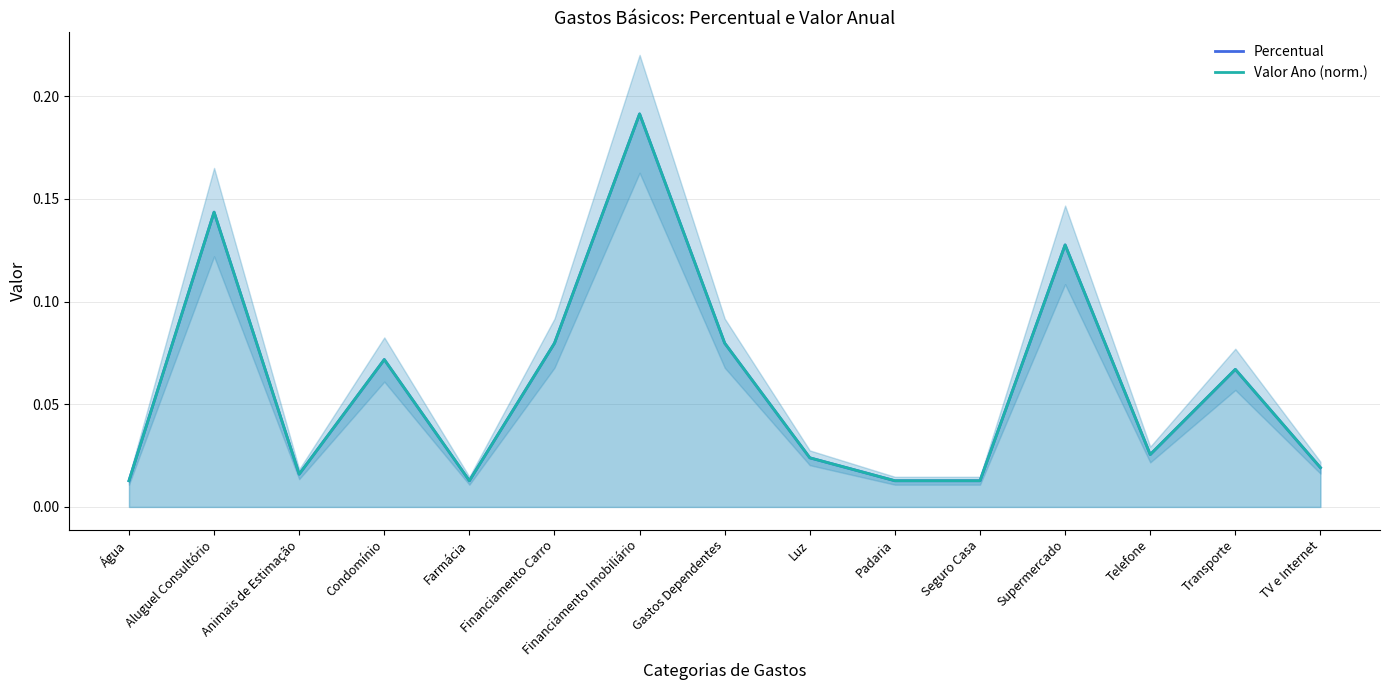

Reading left to right, what are all the values shown in this chart?

Percentual: Água=0.0	Aluguel Consultório=0.1	Animais de Estimação=0.0	Condomínio=0.1	Farmácia=0.0	Financiamento Carro=0.1	Financiamento Imobiliário=0.2	Gastos Dependentes=0.1	Luz=0.0	Padaria=0.0	Seguro Casa=0.0	Supermercado=0.1	Telefone=0.0	Transporte=0.1	TV e Internet=0.0
Valor Ano (norm.): Água=0.0	Aluguel Consultório=0.1	Animais de Estimação=0.0	Condomínio=0.1	Farmácia=0.0	Financiamento Carro=0.1	Financiamento Imobiliário=0.2	Gastos Dependentes=0.1	Luz=0.0	Padaria=0.0	Seguro Casa=0.0	Supermercado=0.1	Telefone=0.0	Transporte=0.1	TV e Internet=0.0